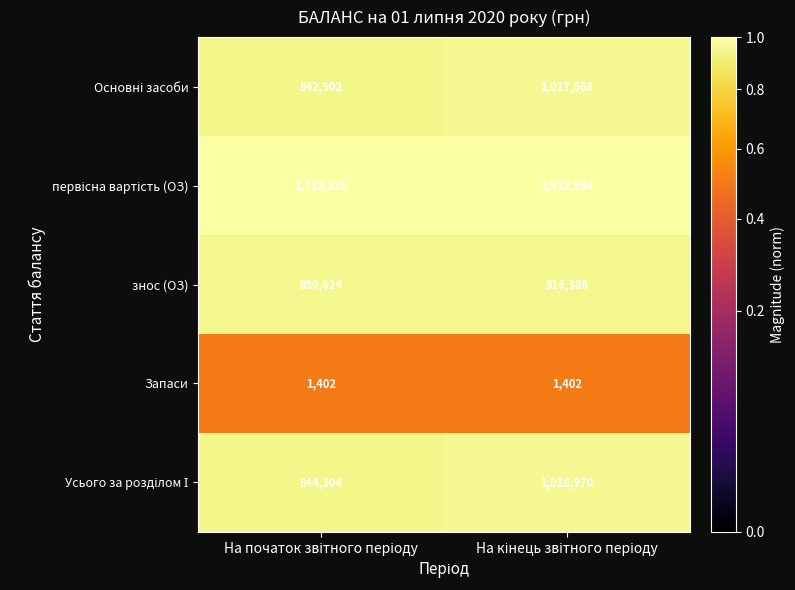

What is the greatest value displayed?

1933954